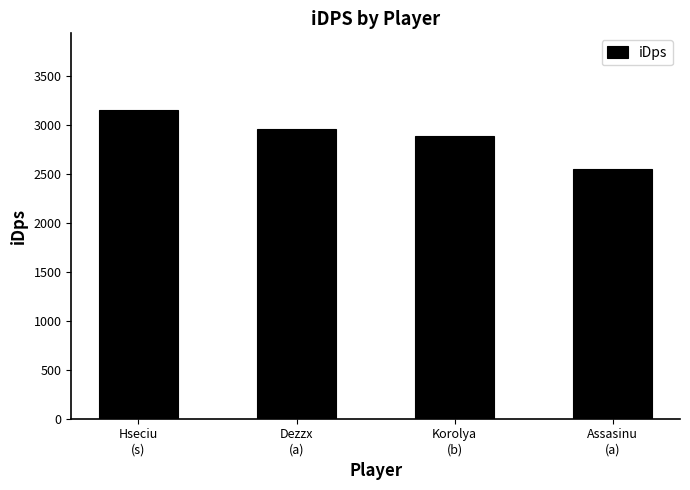

Approximately how many times larger is the value at Assasinu
(a) compared to Korolya
(b)?

0.9